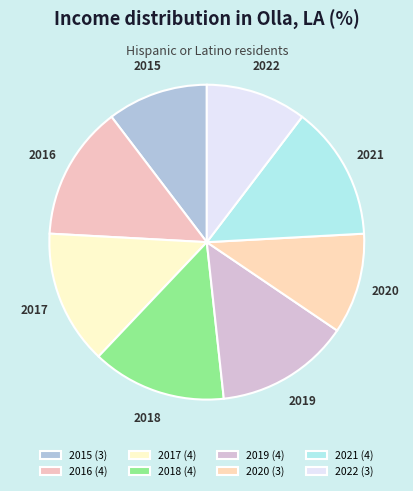

Does 2017 represent more than half of the total?

No